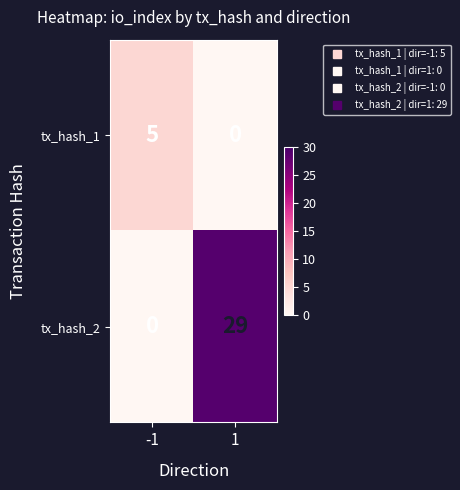

What is the spread (max minus min) of values at -1?

5